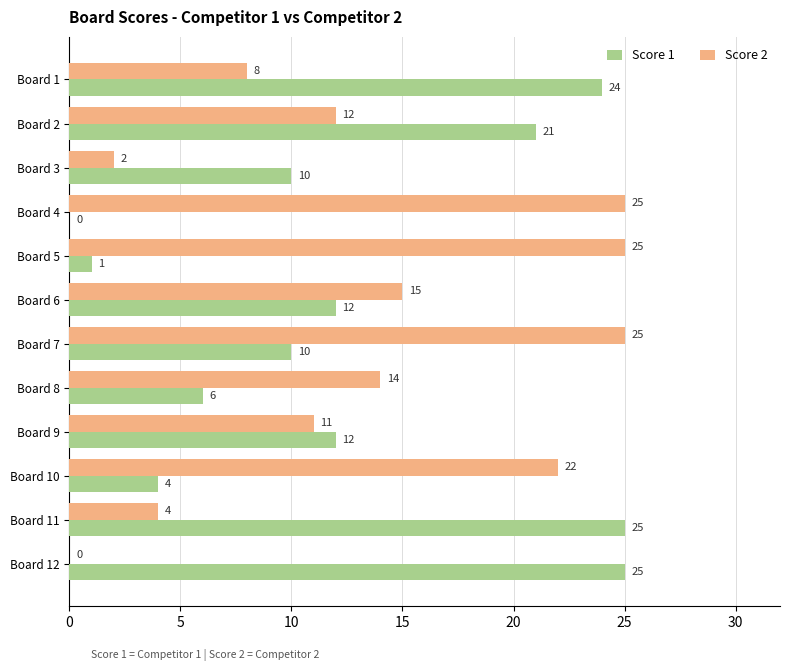

Is the value of Score 2 at Board 9 greater than the value of Score 1 at Board 9?

No